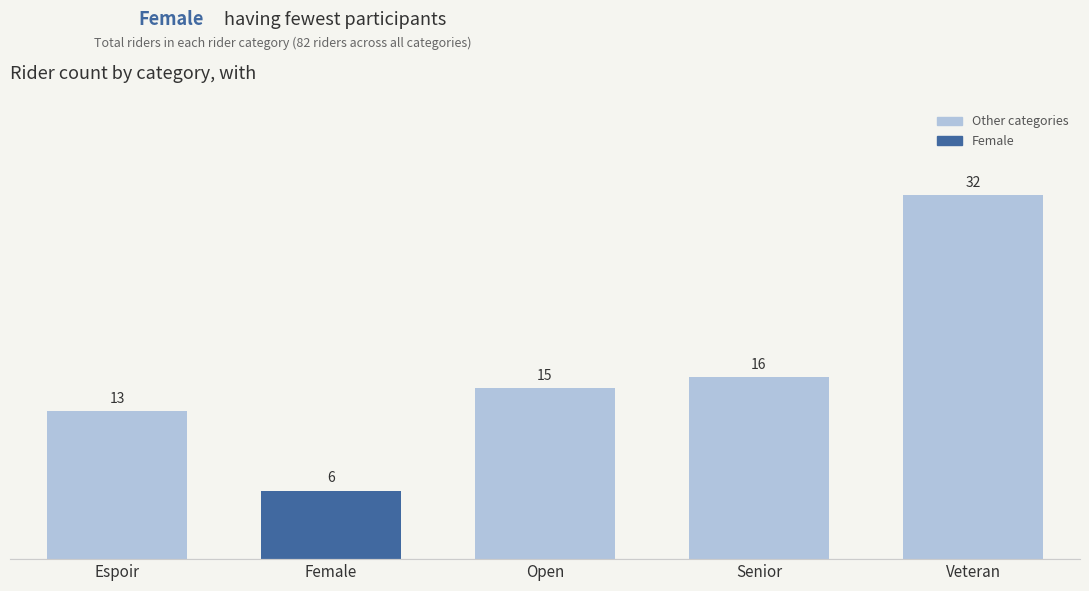

What is the difference between the maximum and minimum values?

26